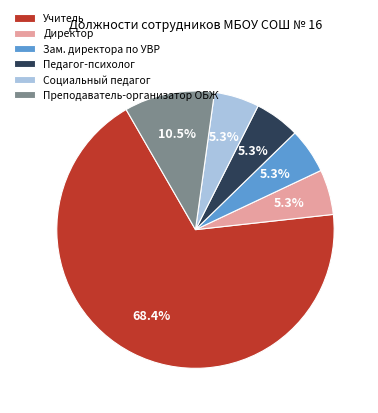

How many segments does this pie chart have?

6